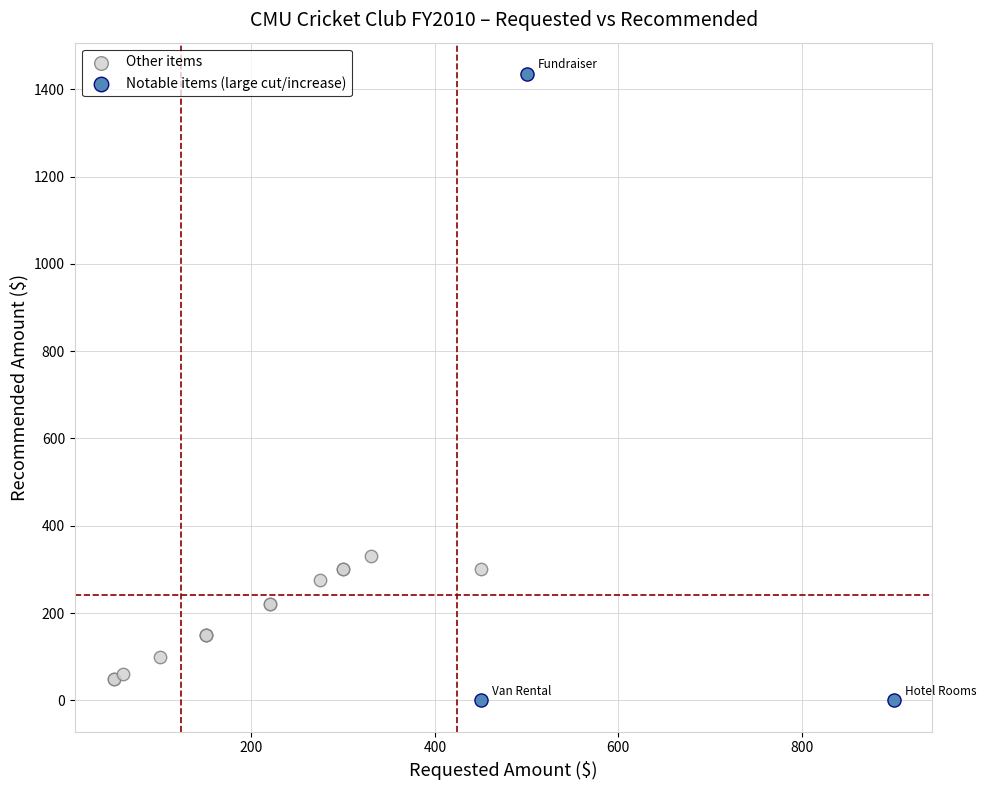

Which series reaches the maximum Y coordinate?

Notable items (large cut/increase)